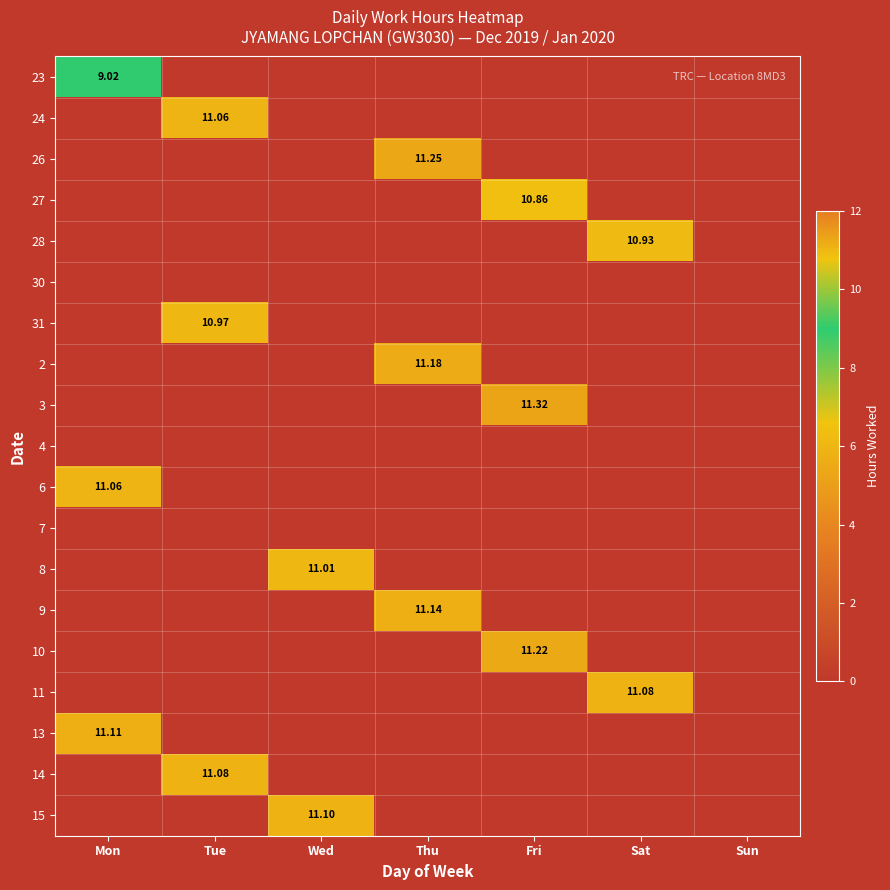

How many positive values does the 27 series have?

1